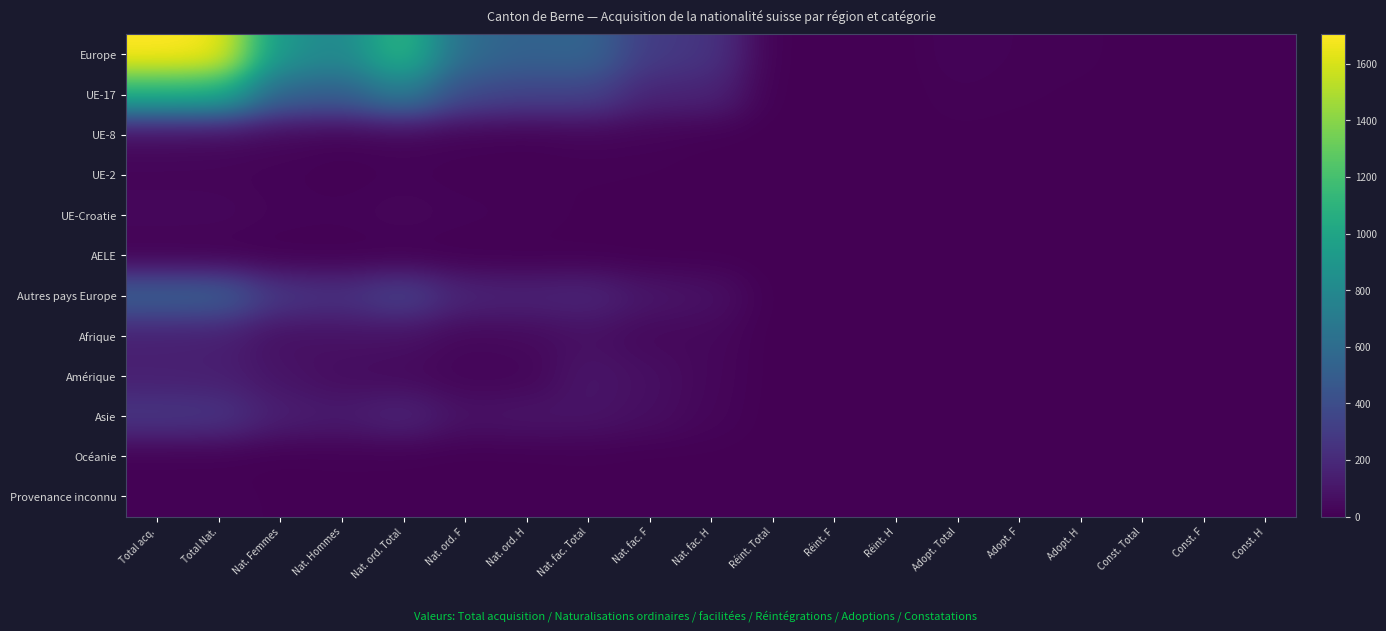

Which series changed the most between Nat. fac. Total and Réint. F?

Europe